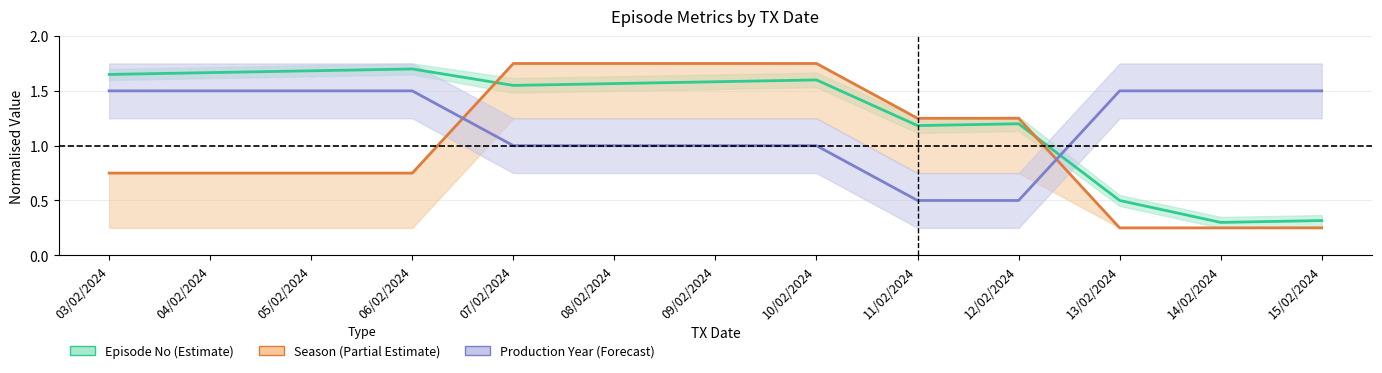

What are all the series names shown in the legend?

Episode No (Estimate), Season (Partial Estimate), Production Year (Forecast)